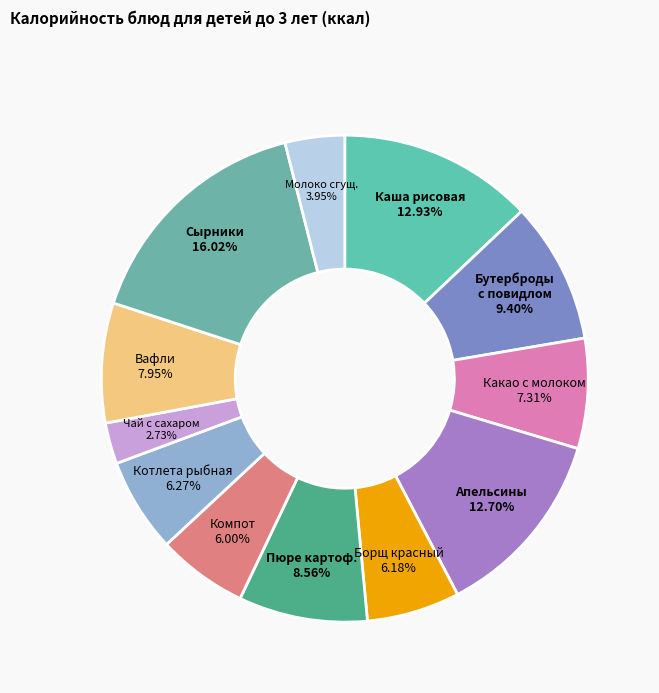

Is the sum of Каша рисовая and Сырники greater than half?

No